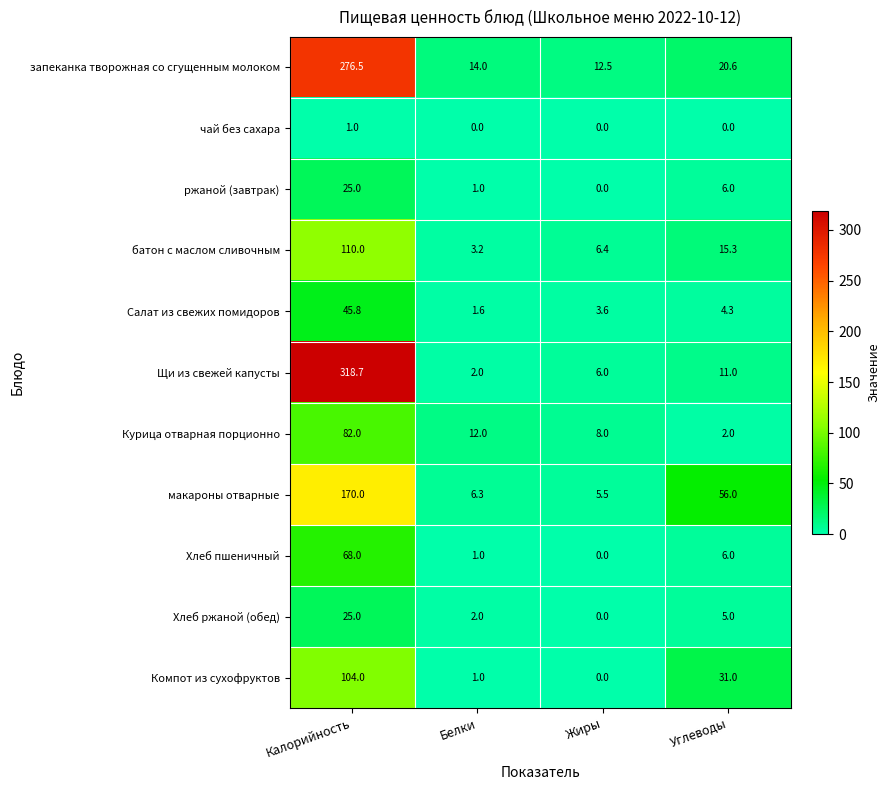

What is the sum of the Салат из свежих помидоров values at Калорийность and Жиры?

49.4